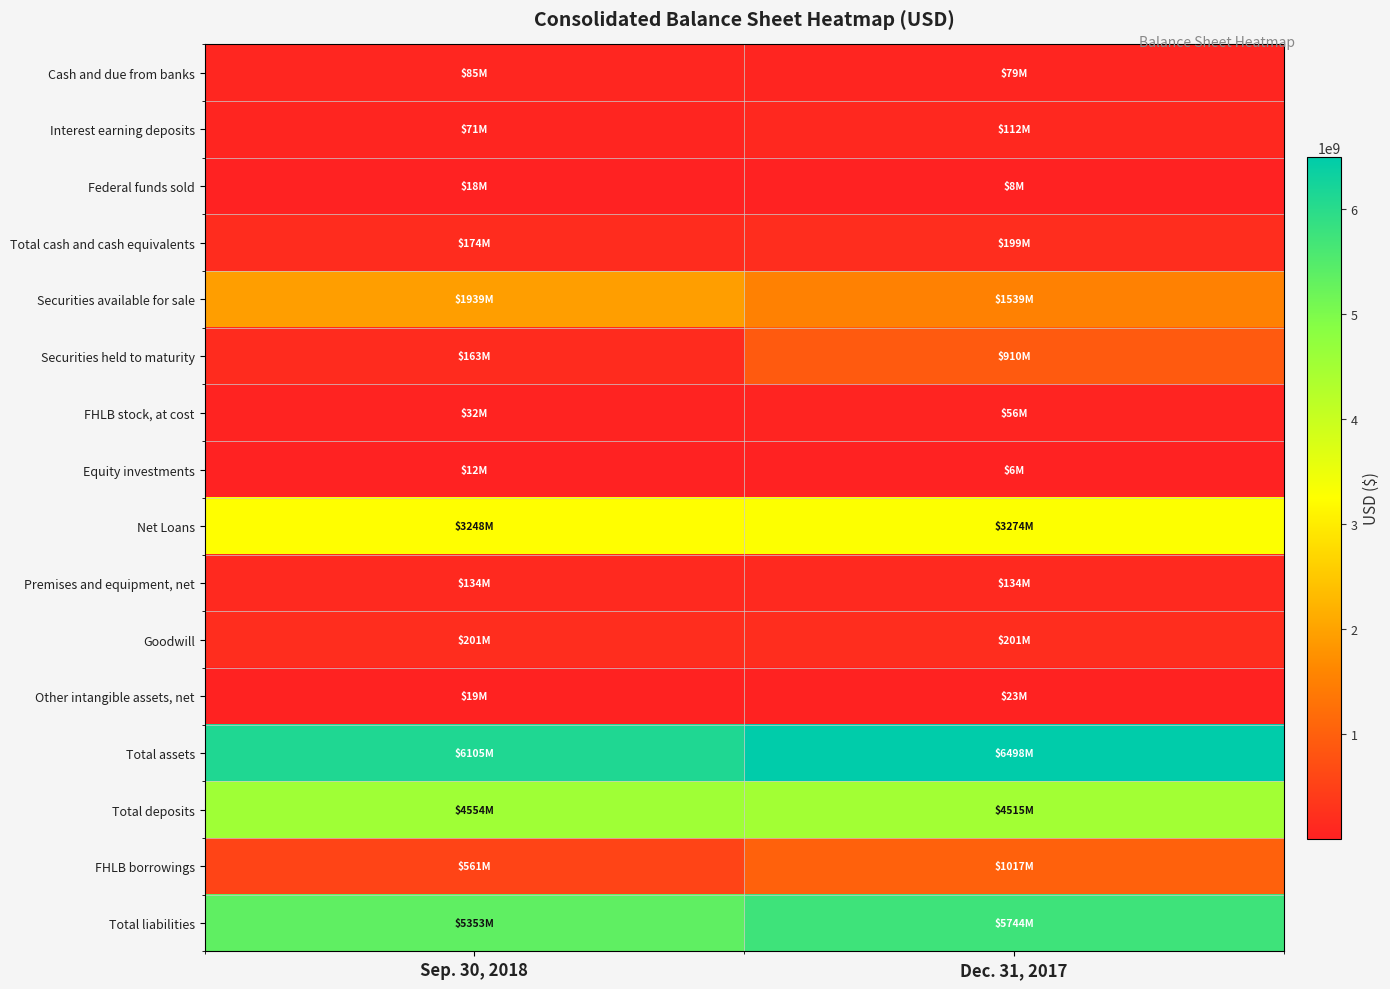

At how many categories does at least one series exceed 1935832225?

2